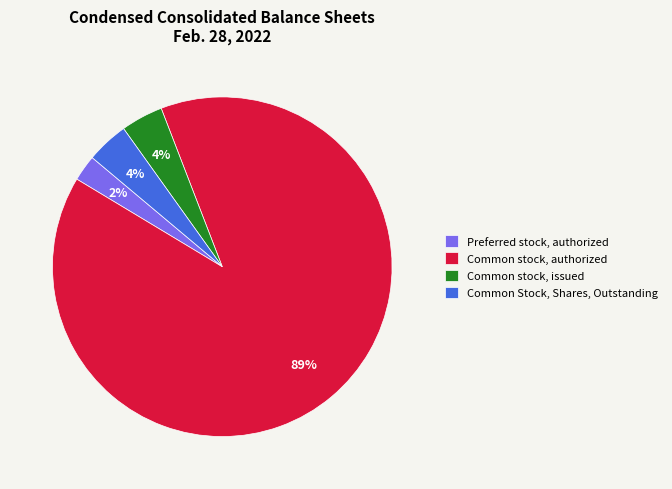

Is Common stock, authorized the majority of the pie?

Yes